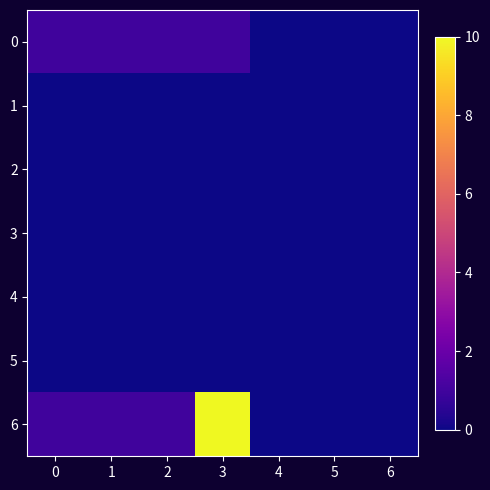

What is the spread (max minus min) of values at 3?

10